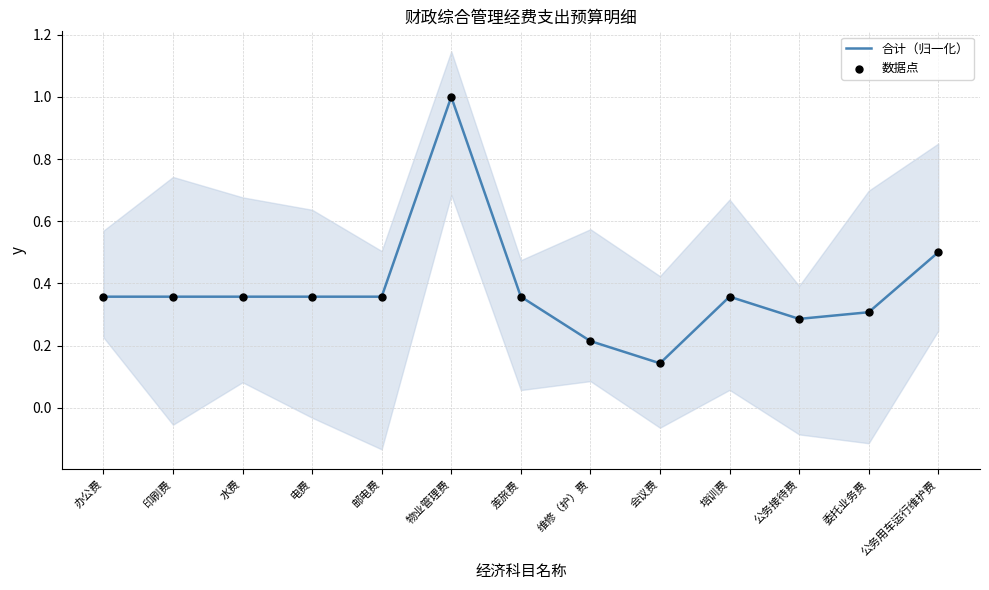

At which category is the sum across all series the highest?

物业管理费